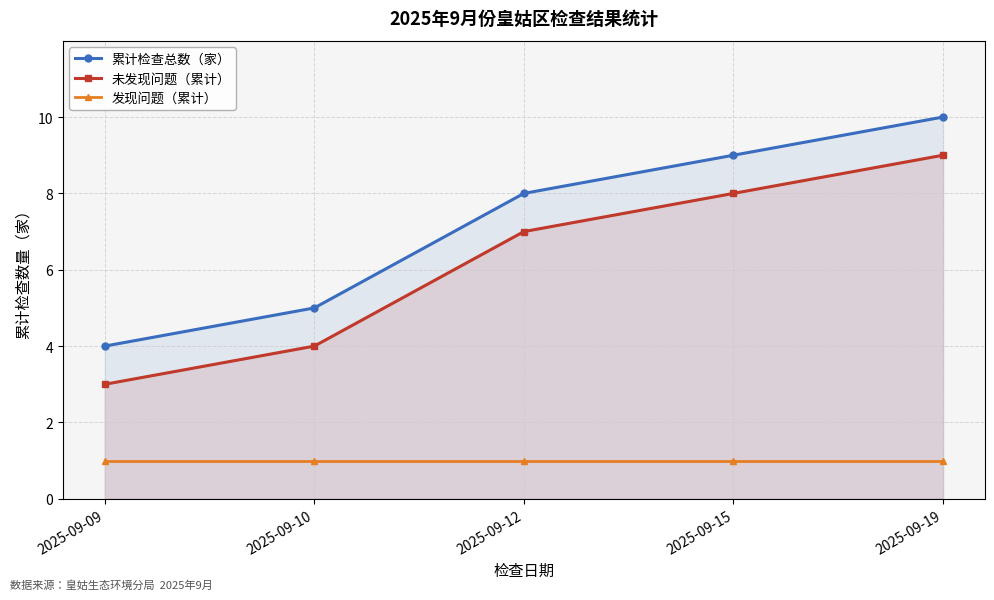

Reading right to left, extract all data points from this chart.

累计检查总数（家）: 10	9	8	5	4
未发现问题（累计）: 9	8	7	4	3
发现问题（累计）: 1	1	1	1	1